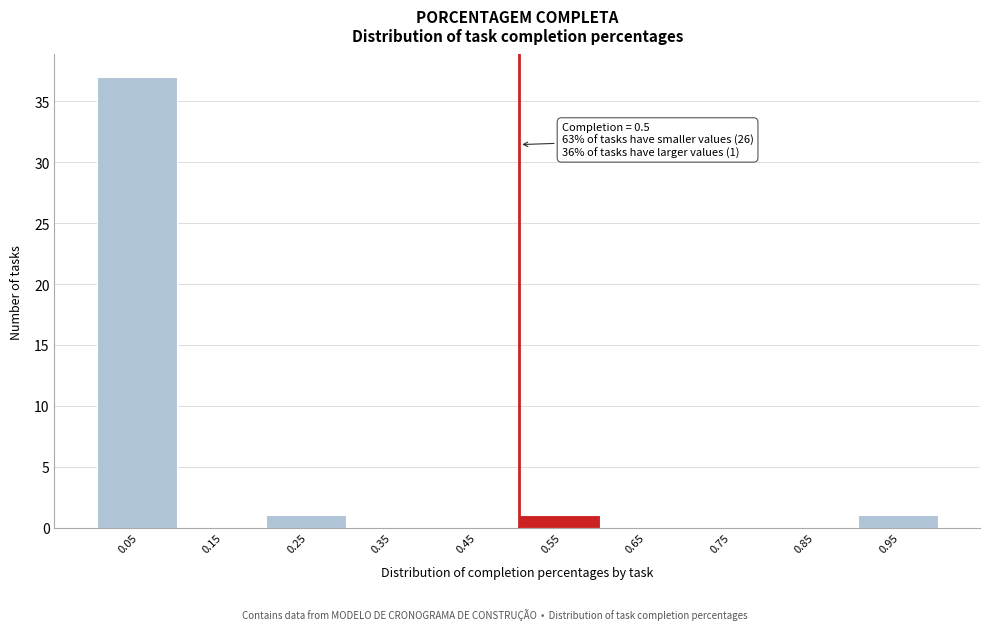

Which range on the x-axis has the tallest bar?

0.0 to 0.1